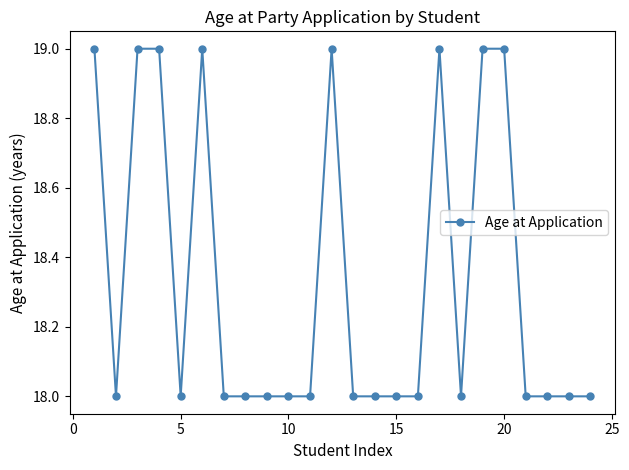

Count the values in the range 18 to 19.

24